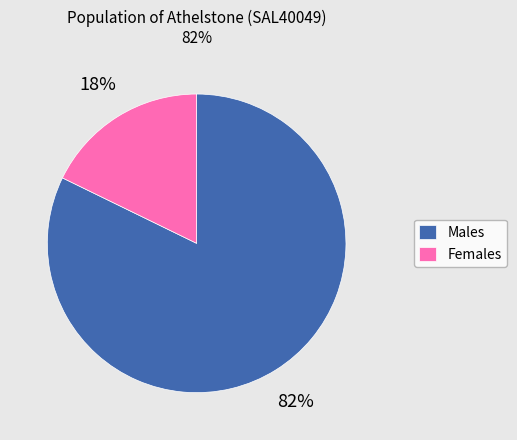

To the nearest percent, what is the difference between the largest and smallest slice percentages?

64%